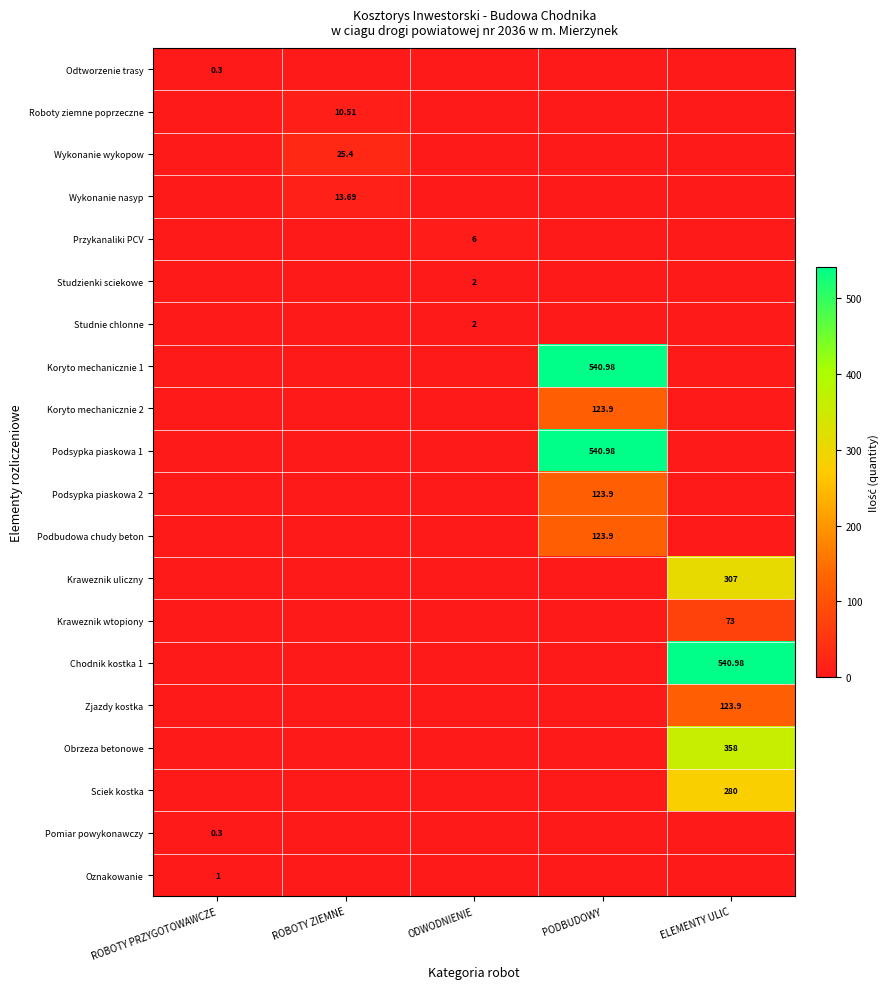

How many categories are shown in the chart?

5